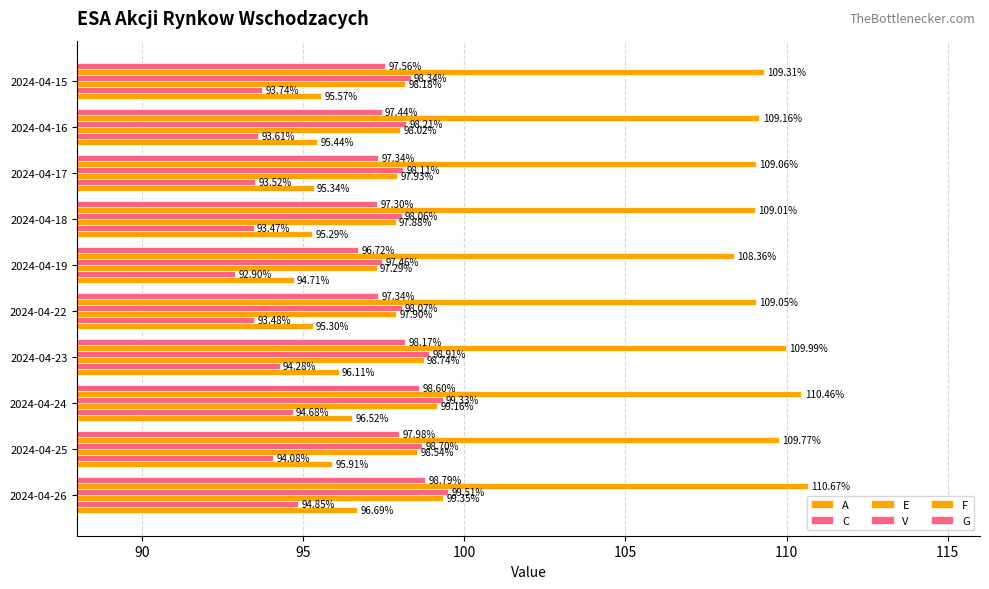

How many distinct data groups are displayed?

6